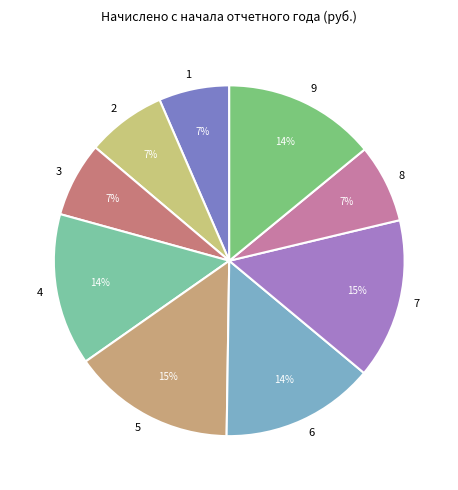

Does 6 account for over 50% of the chart?

No